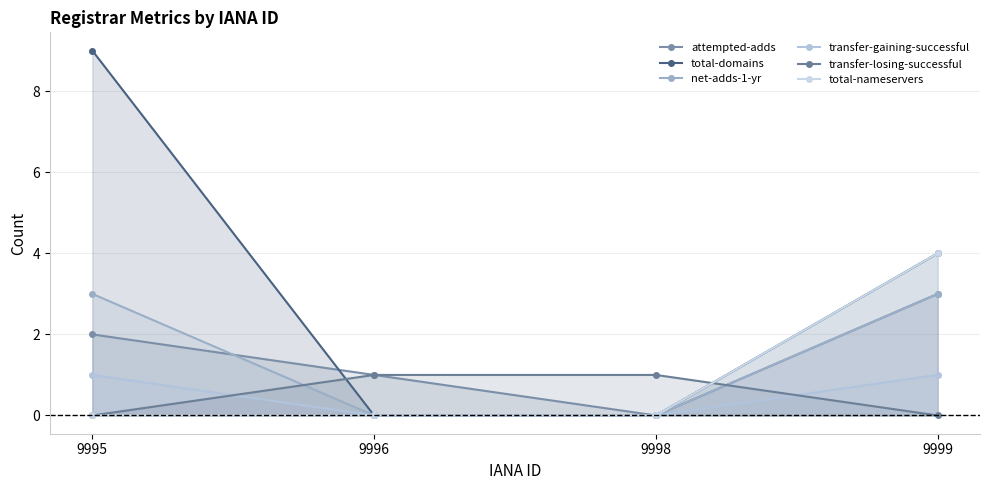

The net-adds-1-yr series shows 3 at 9999. True or false?

True